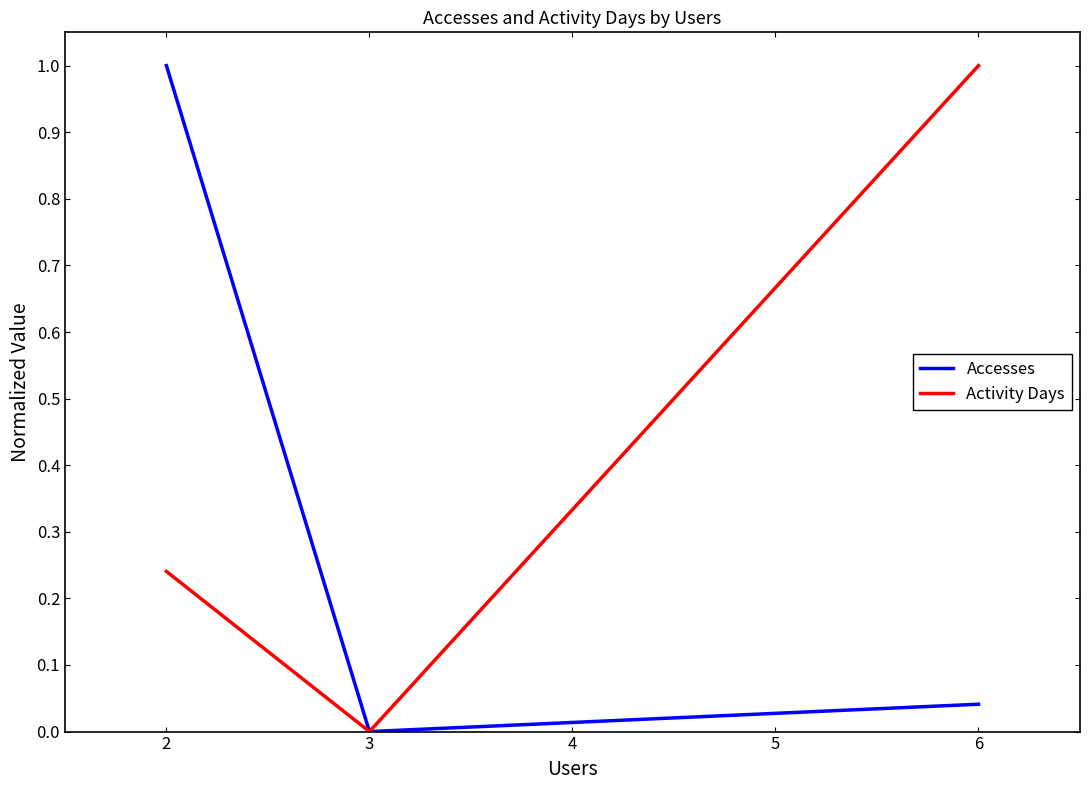

What is the maximum value for Accesses?

1.0